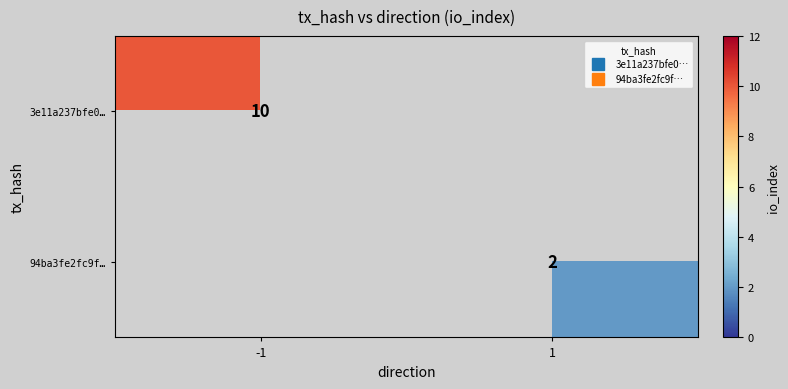

List the series in order of their peak value, highest first.

3e11a237bfe0…, 94ba3fe2fc9f…